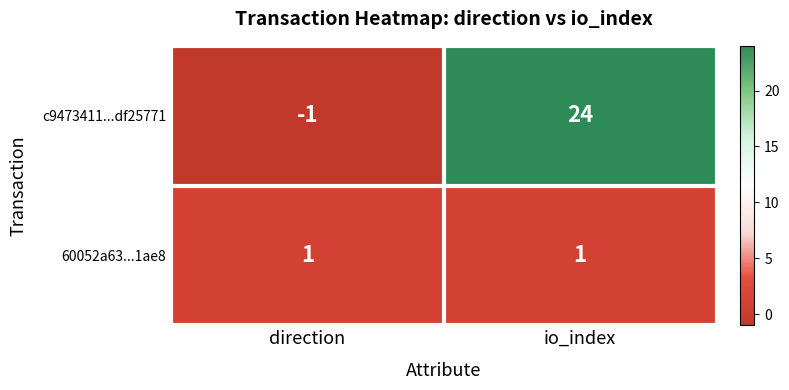

What is the sum of all c9473411...df25771 values?

23